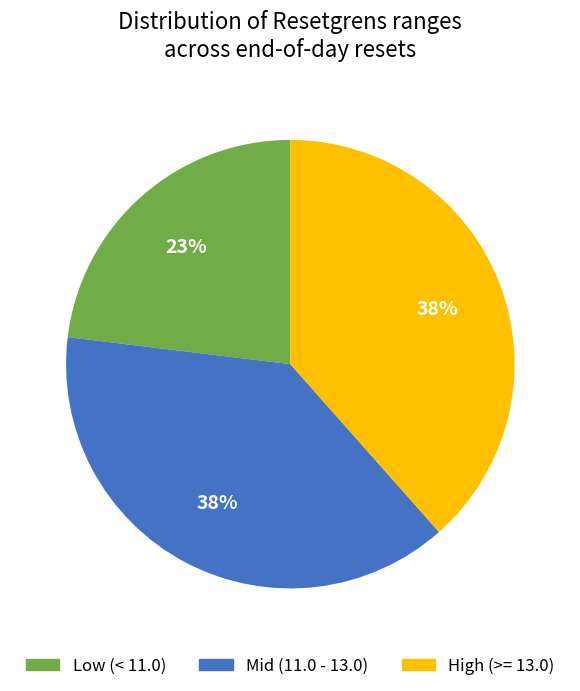

To the nearest percent, what is the average slice percentage?

33%